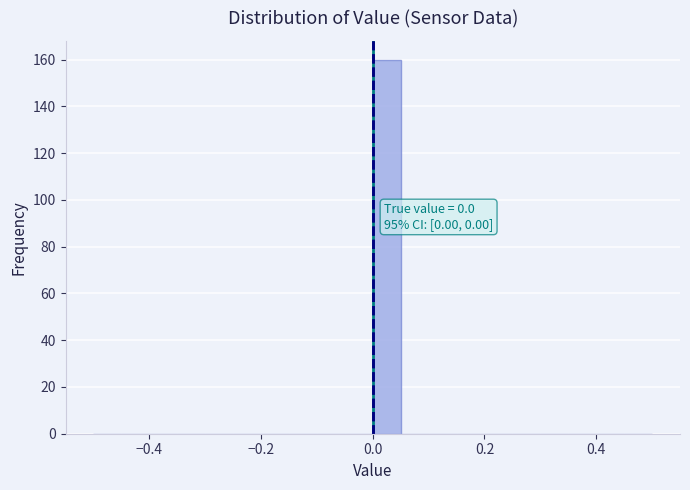

Around what value on the x-axis is the tallest bar? Give the approximate position of its centre, as read against the axis.

0.02